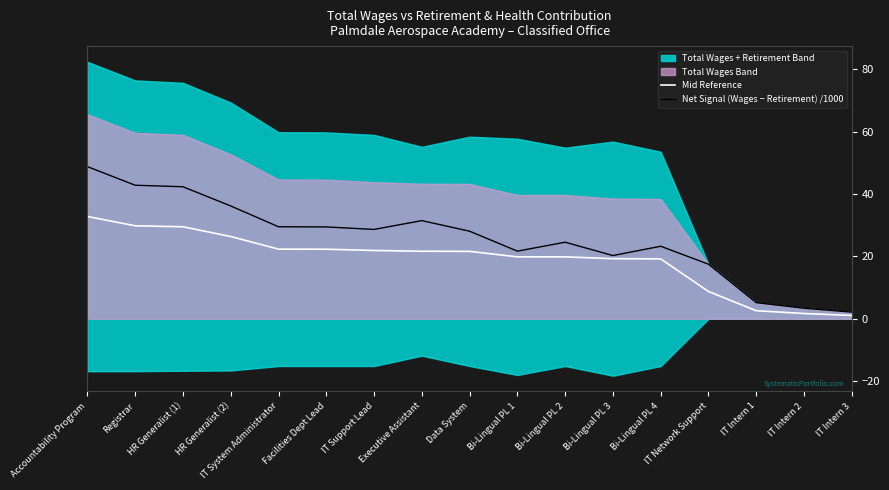

How many interior local peaks does the Net Signal (Wages − Retirement) /1000 series have?

3